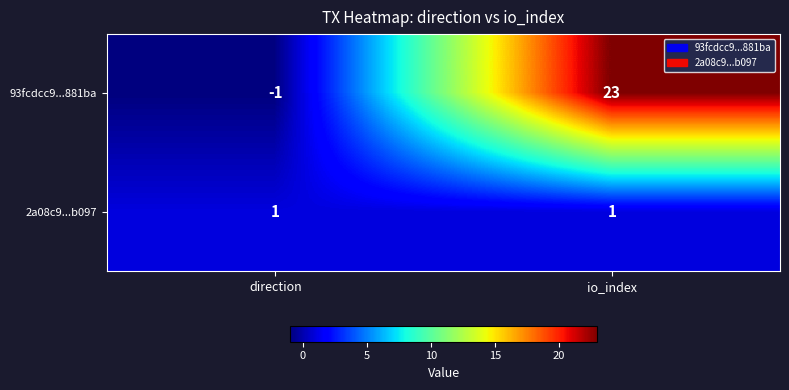

The 93fcdcc9...881ba series shows 39 at io_index. True or false?

False